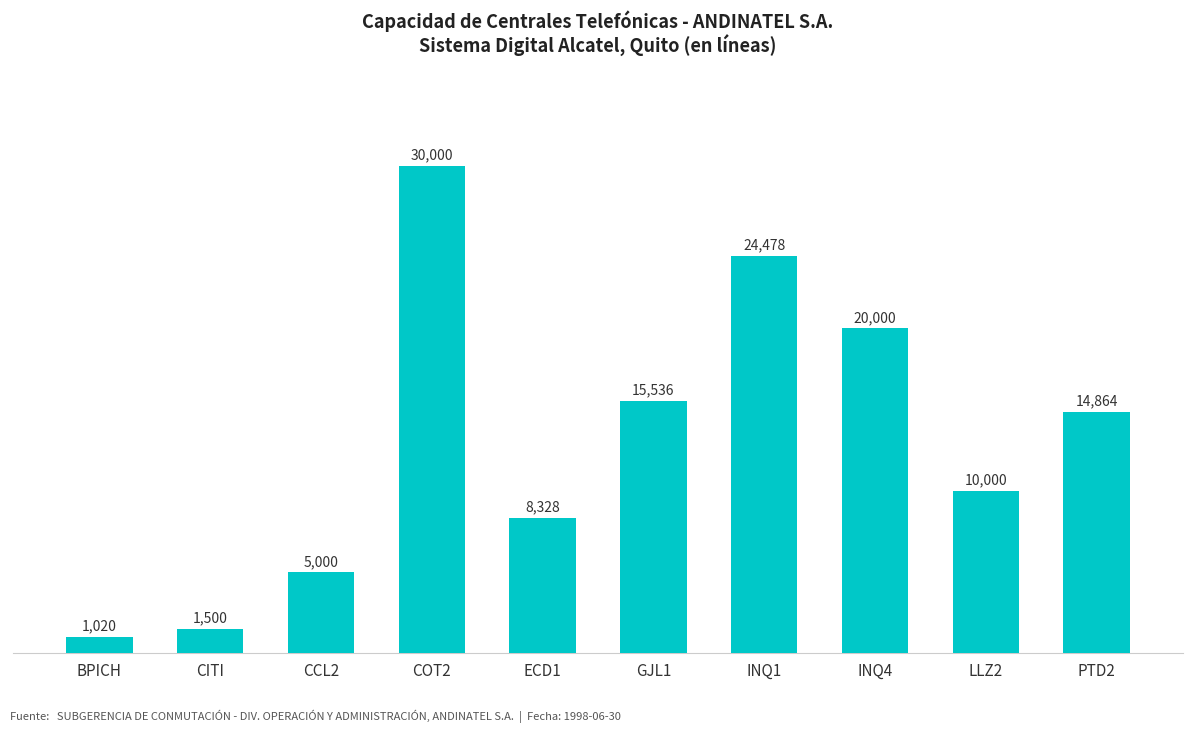

What is the difference between the maximum and minimum values?

28980